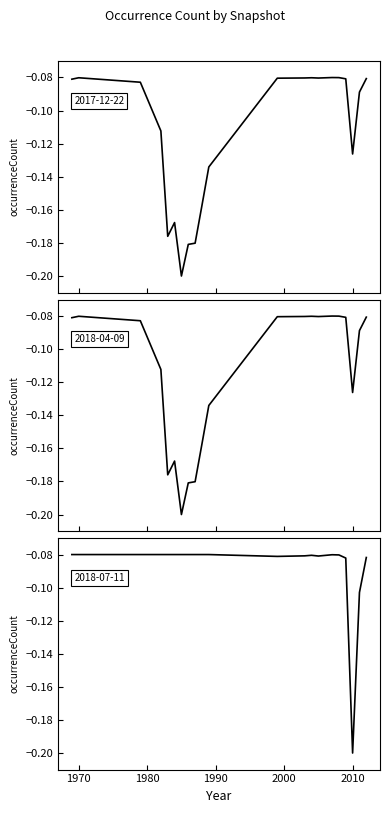

What is the greatest value displayed?

-0.1